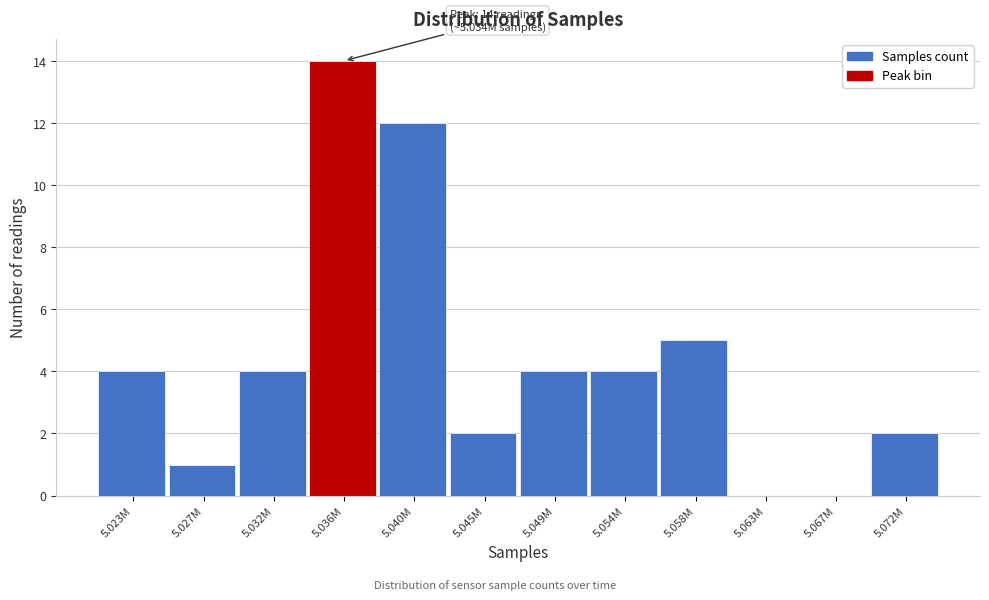

Reading left to right, list all the values displayed in this chart.

5.023M=4	5.027M=1	5.032M=4	5.036M=14	5.040M=12	5.045M=2	5.049M=4	5.054M=4	5.058M=5	5.063M=0	5.067M=0	5.072M=2